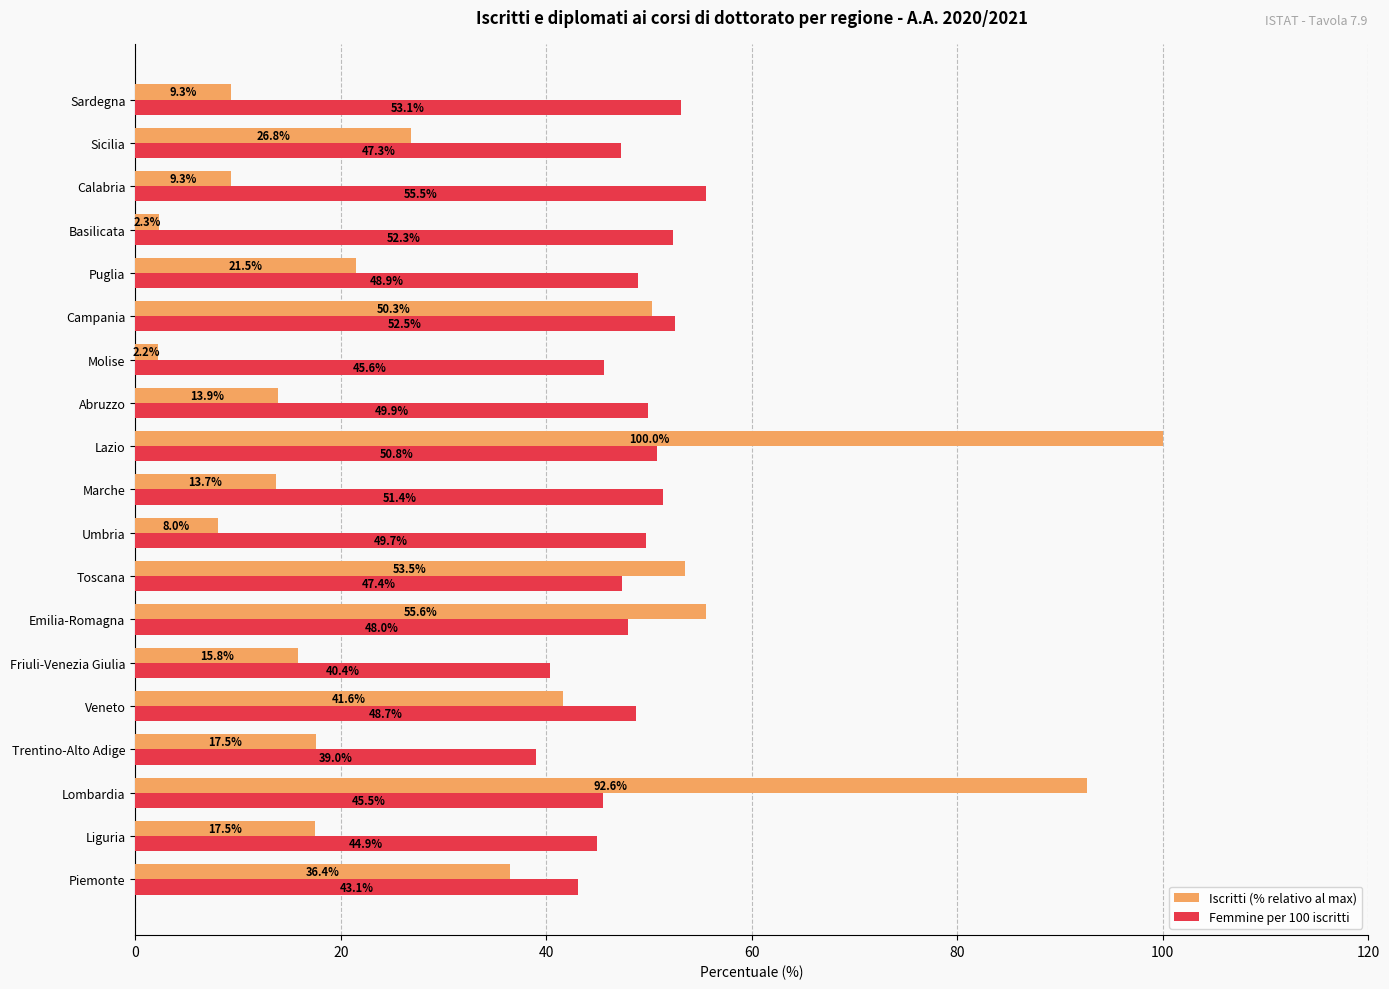

What is the difference between the maximum and minimum values in the Femmine per 100 iscritti series?

16.5